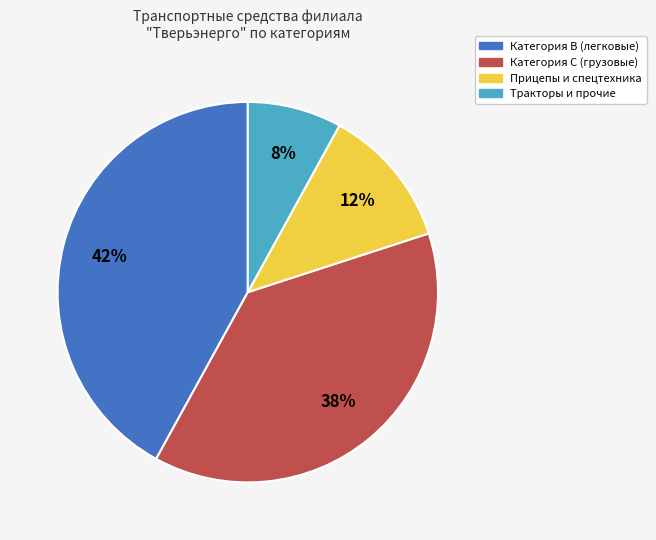

True or false: Тракторы и прочие accounts for 8% of the total.

True